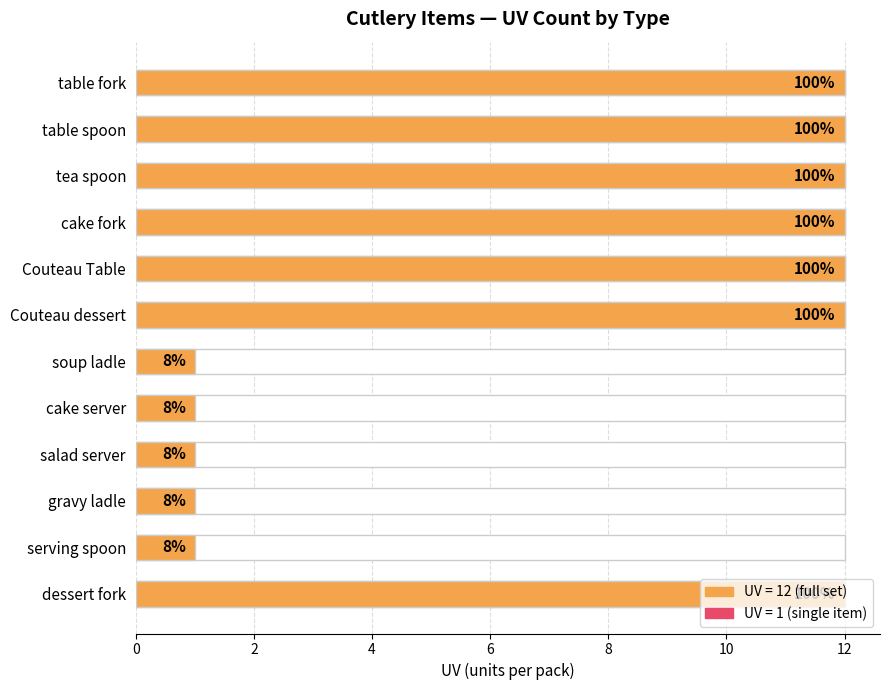

What is the difference between the second highest and second lowest values?

11